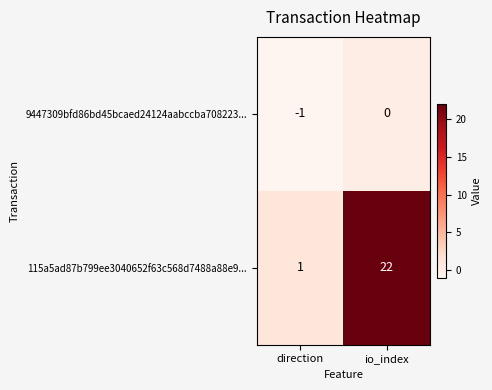

The 9447309bfd86bd45bcaed24124aabccba708223... series shows 0 at io_index. True or false?

True